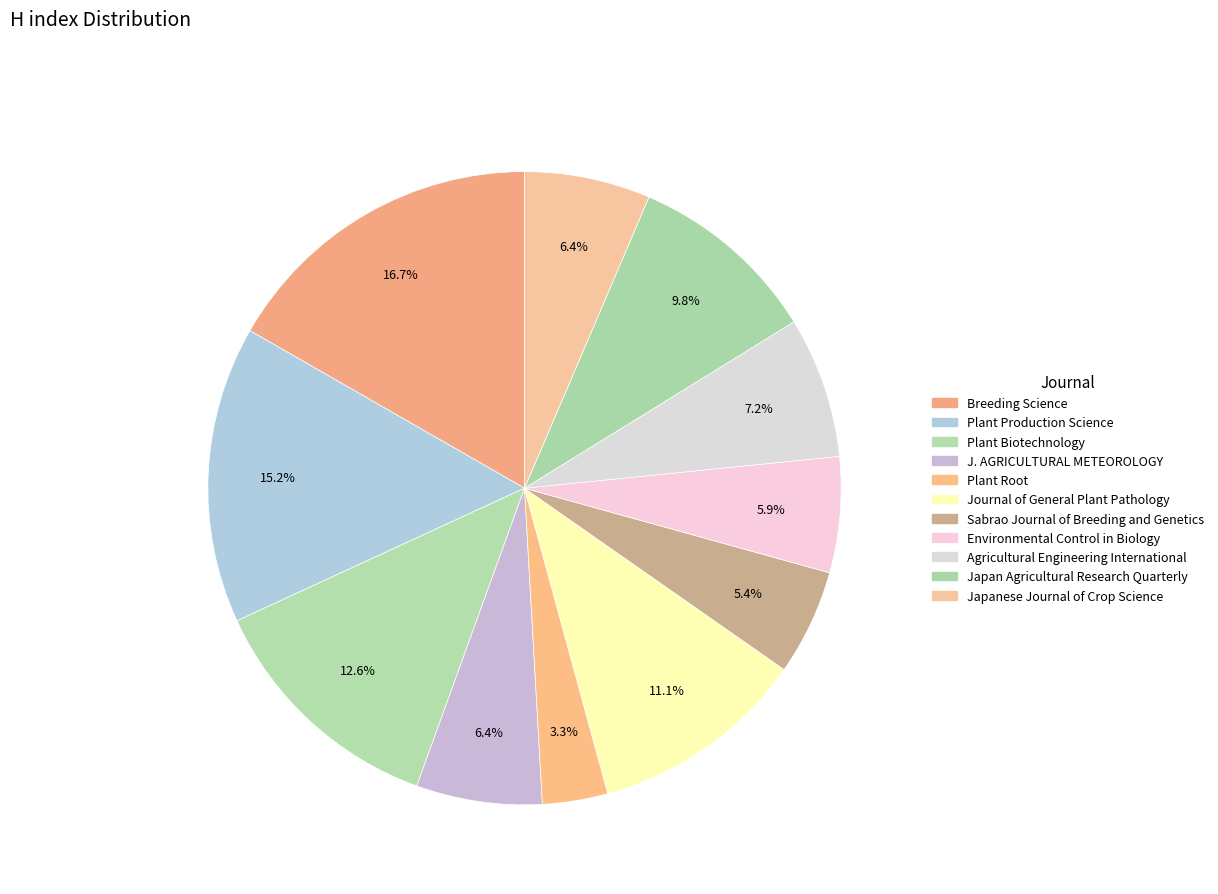

What percentage is the Japan Agricultural Research Quarterly slice, to the nearest percent?

10%